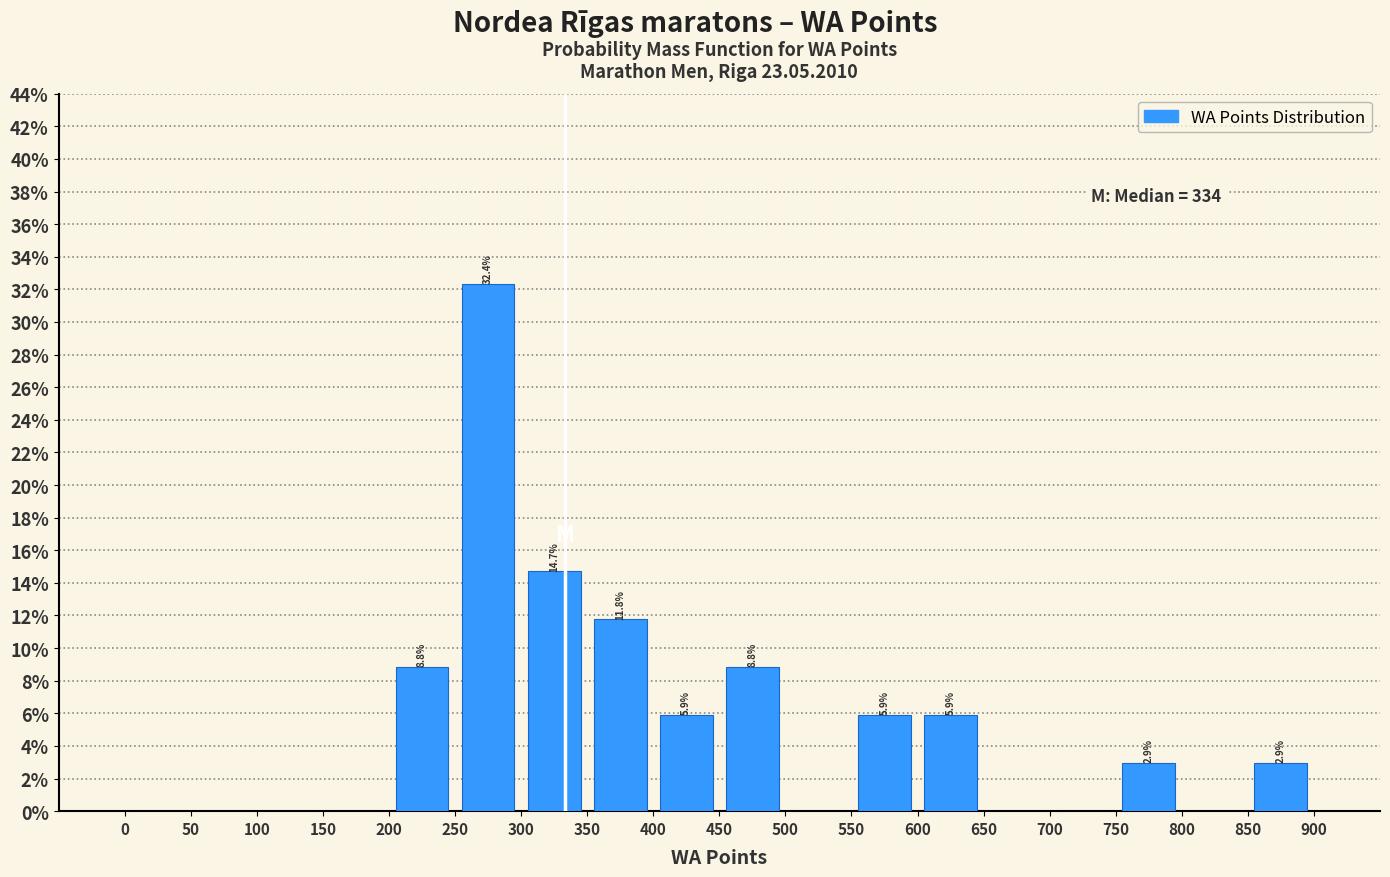

Over which range of the x-axis is the bar tallest?

250 to 300